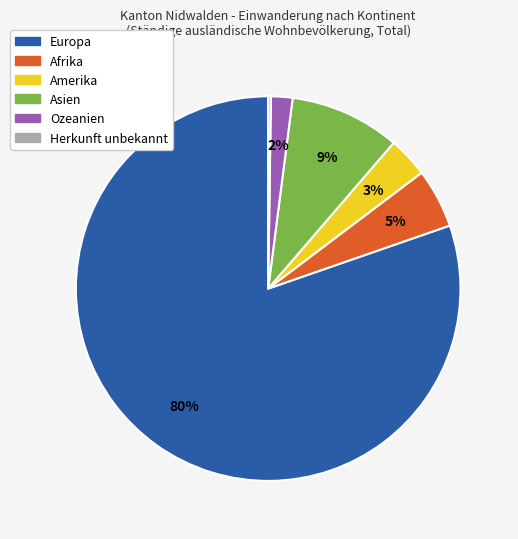

Is the sum of Ozeanien and Europa greater than half?

Yes